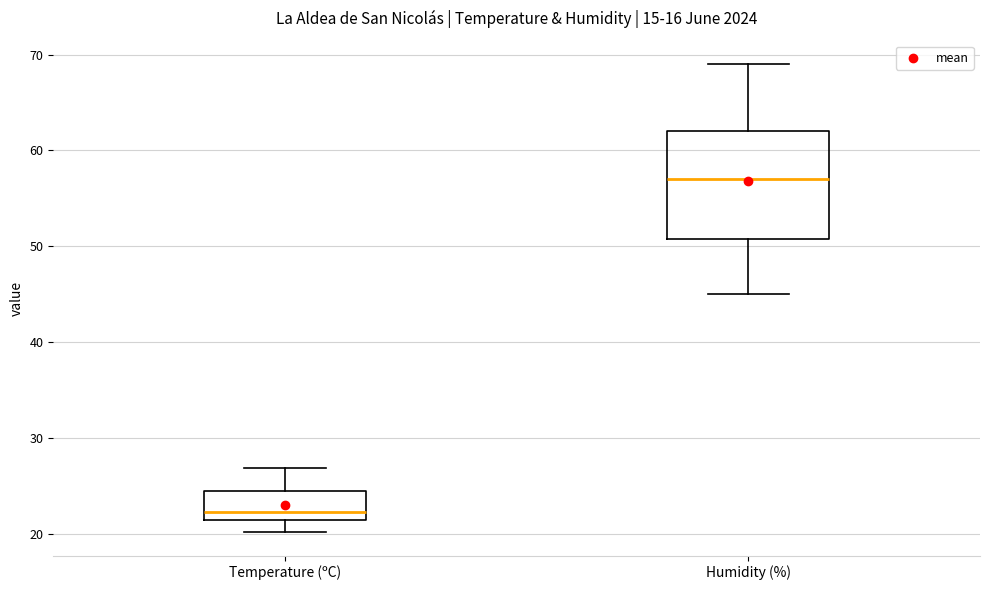

Reading left to right, read every box against the y-axis: the position of its median line, the range the box covers, and the ends of its whiskers. The values are not printed on the chart, so give them approximately, as read against the axis.

Temperature (ºC): median 22, box 21 to 25, whiskers 20 to 27
Humidity (%): median 57, box 51 to 62, whiskers 45 to 69